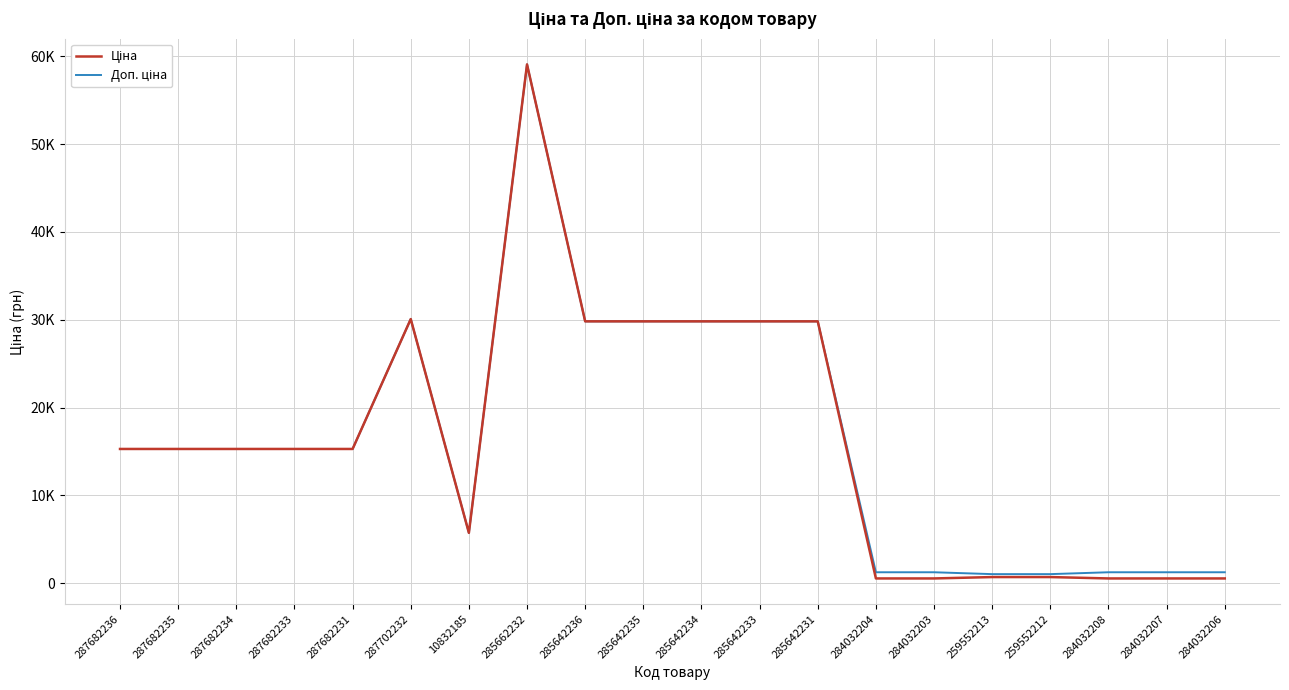

What is the sum of the Доп. ціна values at 284032204 and 259552213?

2285.1